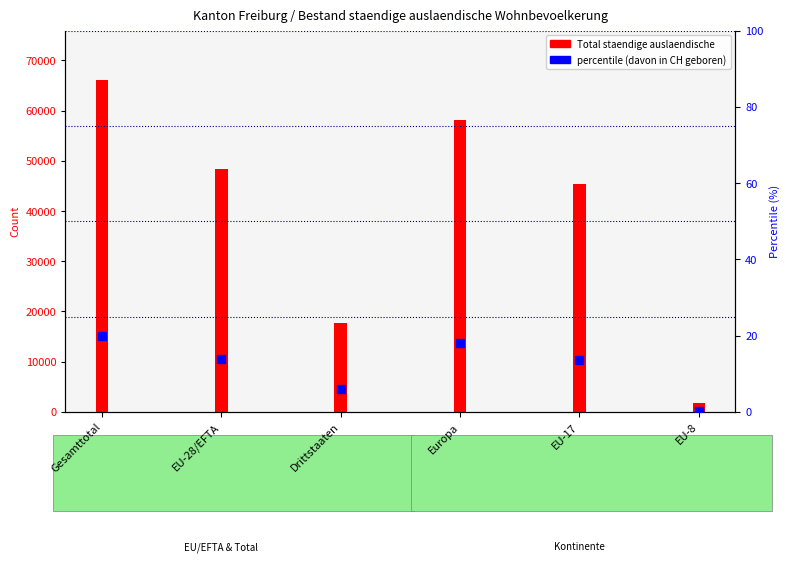

Rank the series by their maximum value, from lowest to highest.

davon in CH geboren, Total staendige